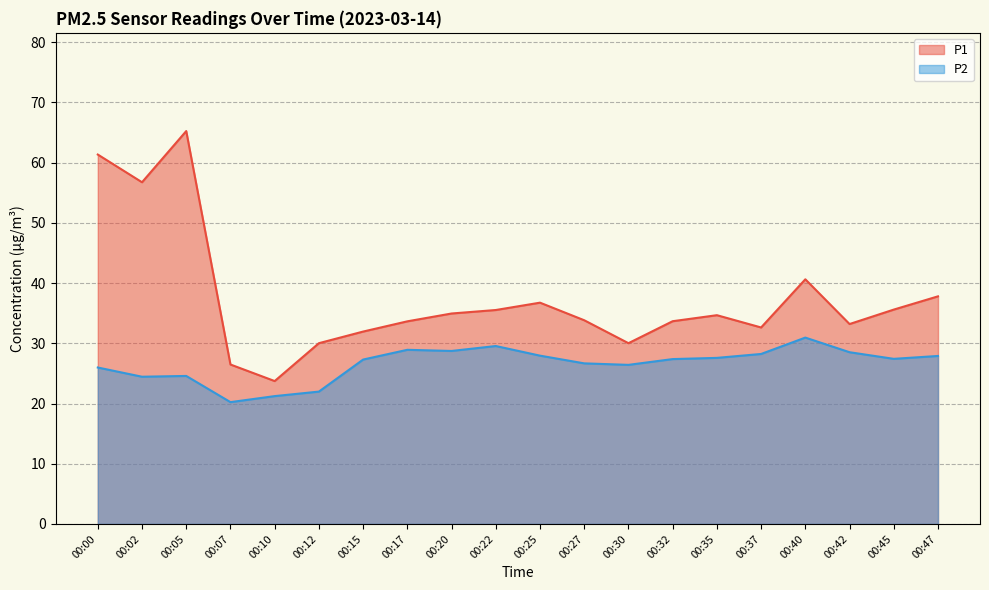

At which label is P1 closest to 44?

00:40